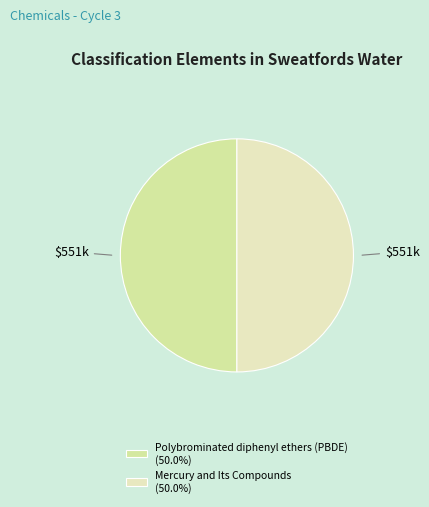

Between Mercury and Its Compounds and Polybrominated diphenyl ethers (PBDE), which is larger?

Polybrominated diphenyl ethers (PBDE)